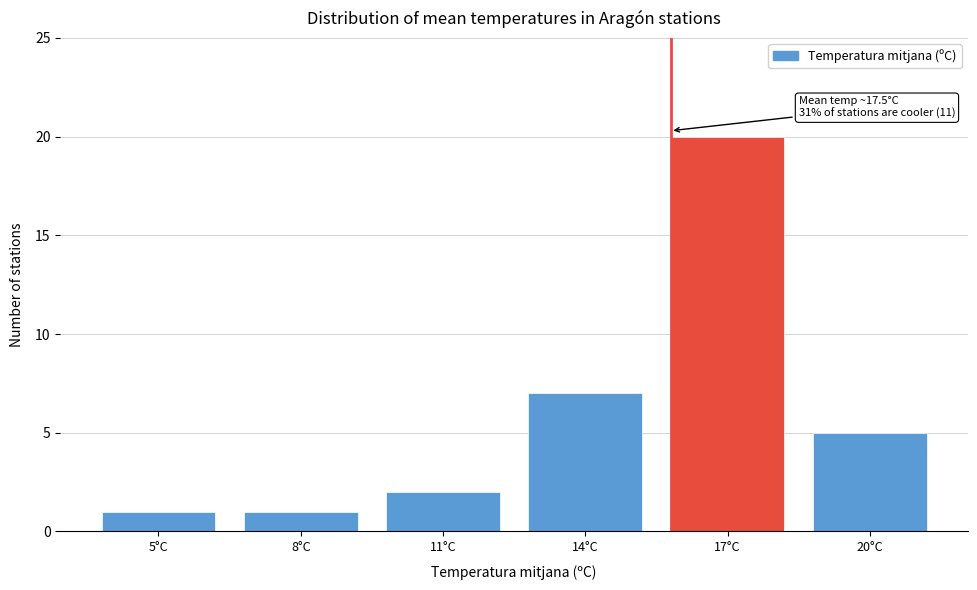

Reading left to right, transcribe all the data shown in this chart.

1	1	2	7	20	5